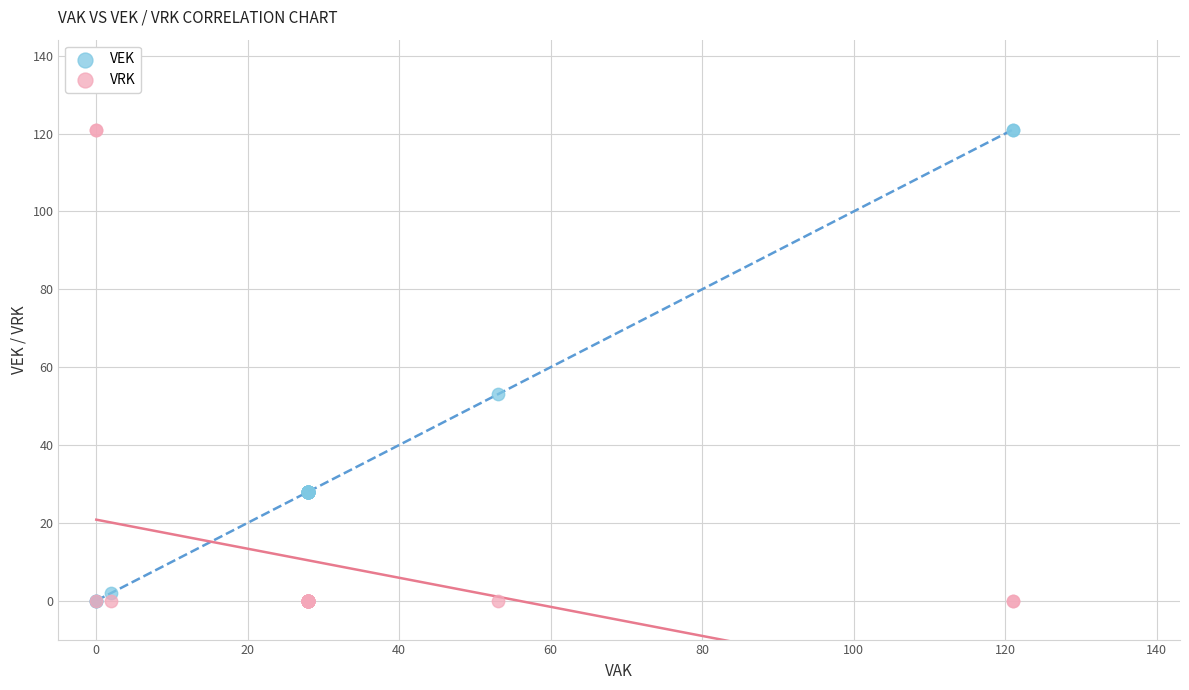

Across all series, what Y value is closest to 60?

53